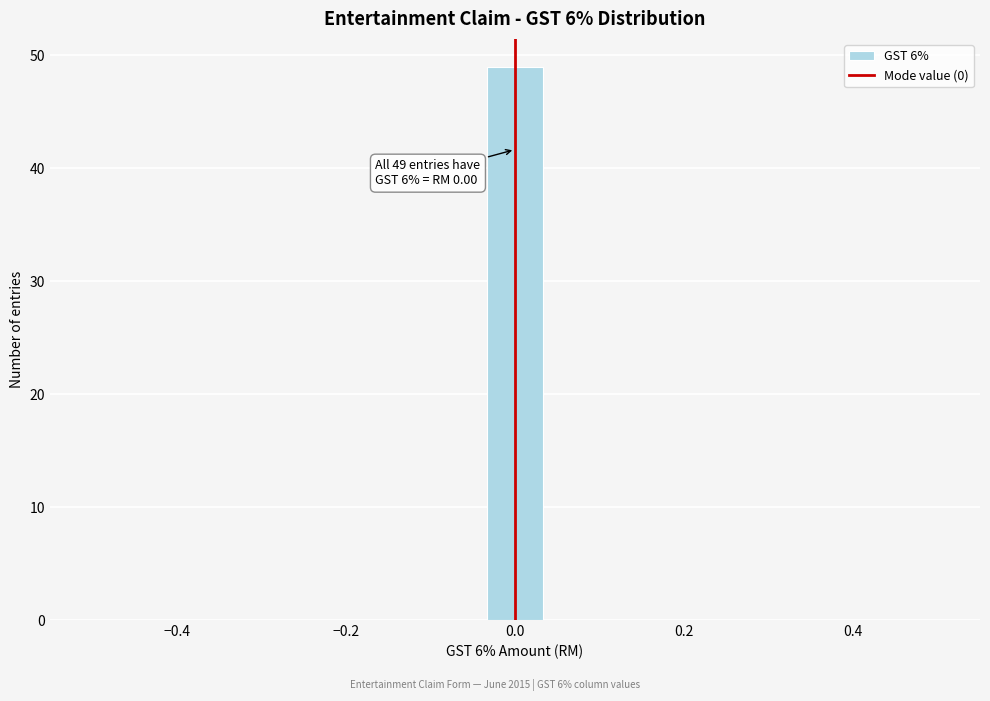

Read against the x-axis, roughly where is the centre of the tallest bar?

0.00